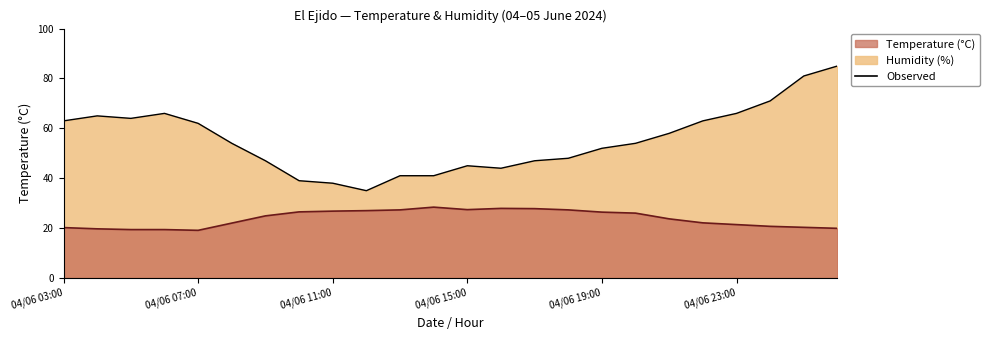

The value of Temperature (°C) at 04/06 13:00 is 27.3. True or false?

True